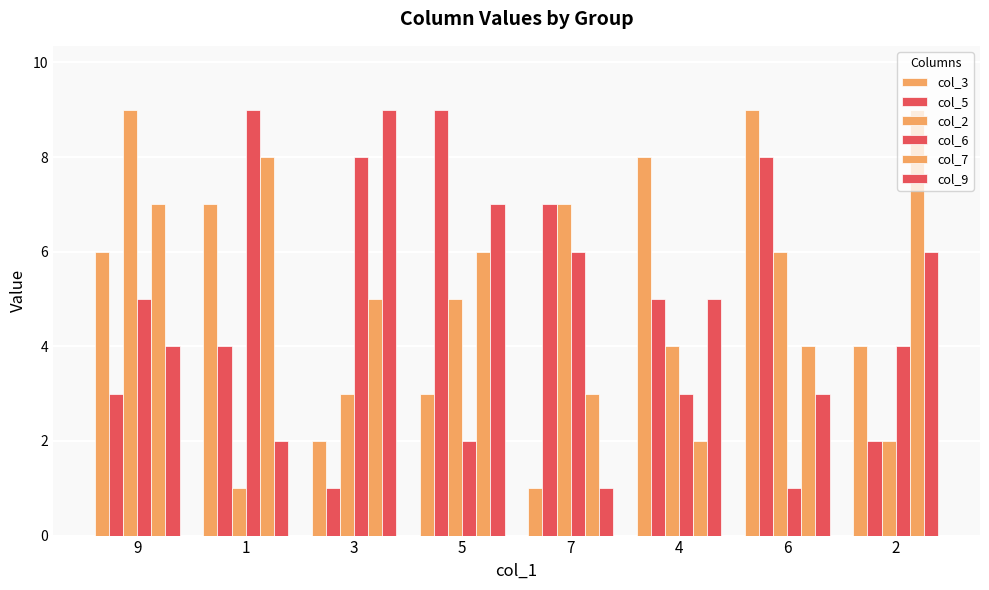

Are the bars grouped side by side (vs. stacked)?

Yes